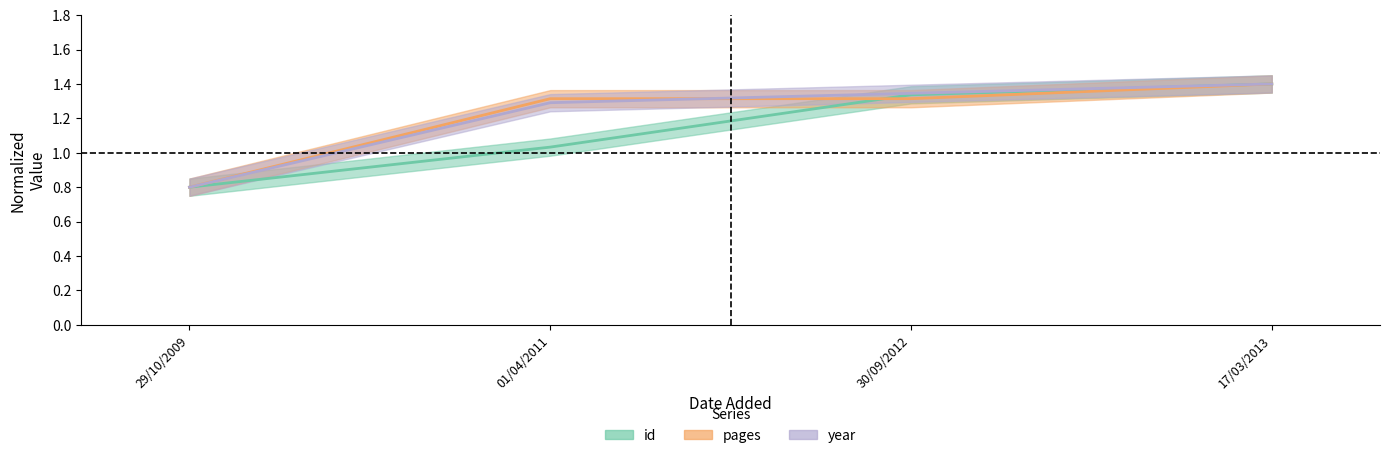

The id series shows 0.9 at 17/03/2013. True or false?

False